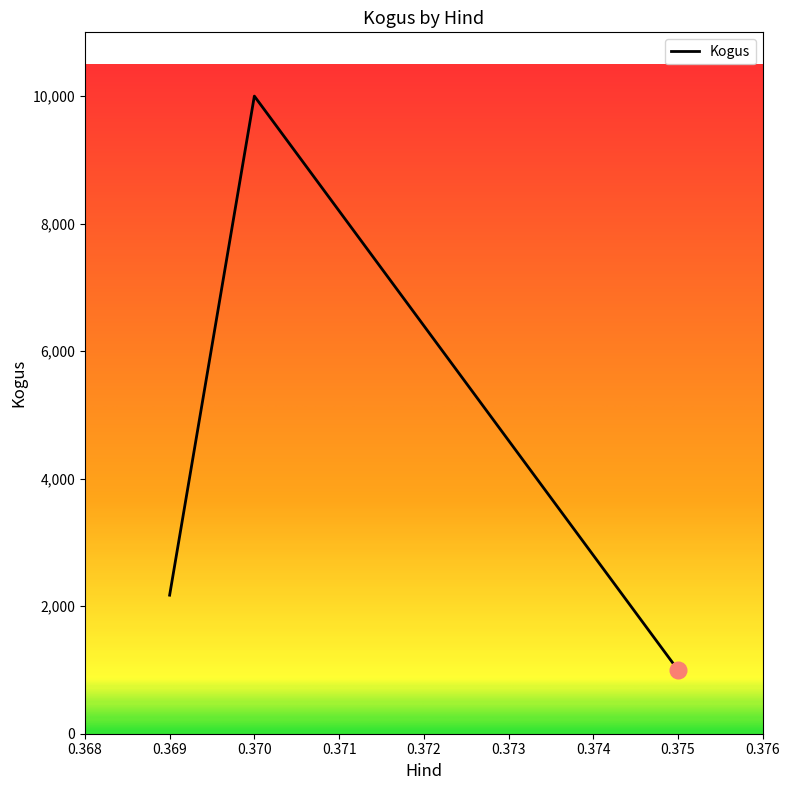

List the labels in order of value, largest first.

0.370, 0.369, 0.375